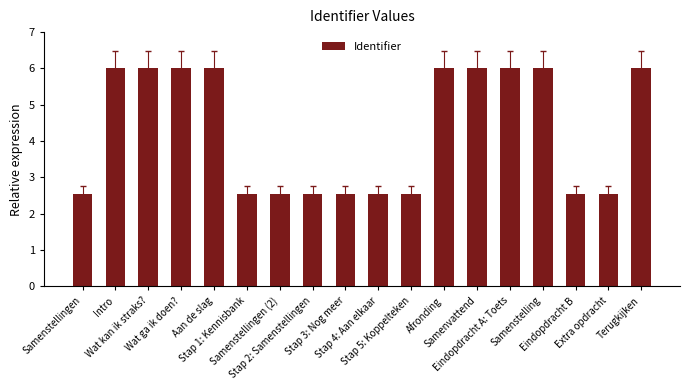

Is it true that the value at Stap 5: Koppelteken is 2.6?

True